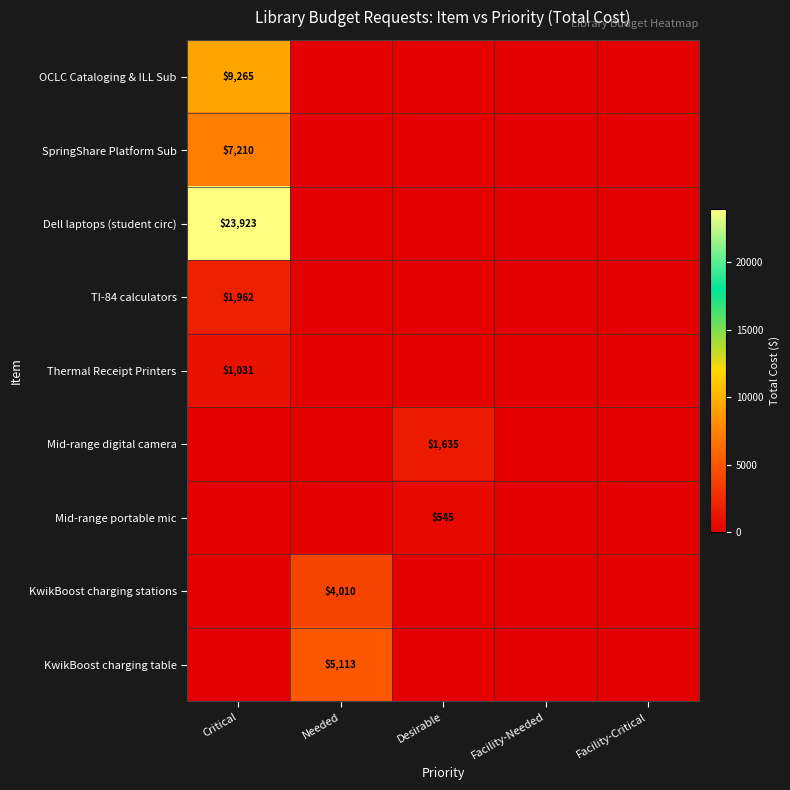

The value of TI-84 calculators at Critical is 1962. True or false?

True